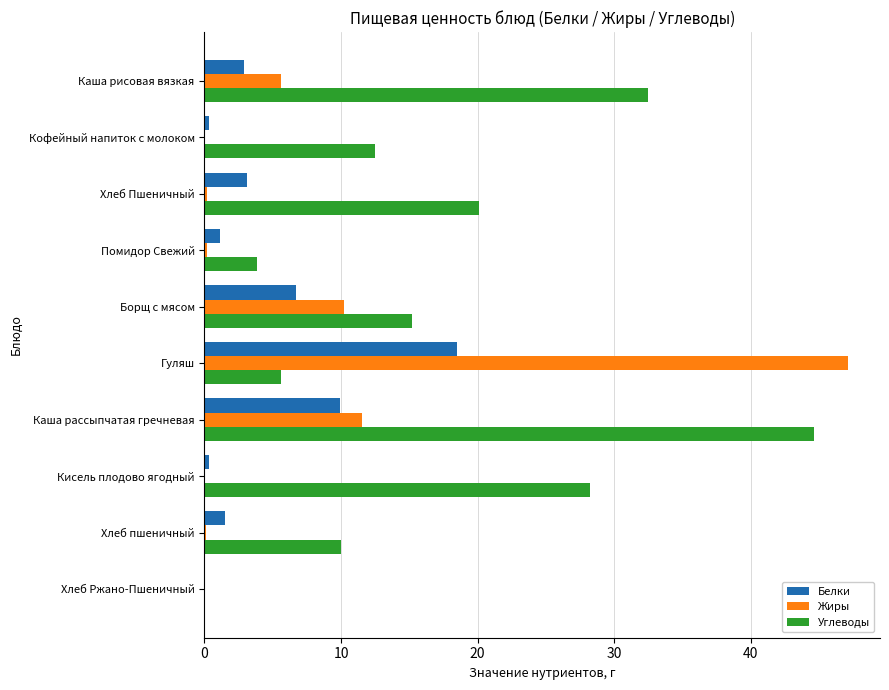

At which label is Жиры closest to 23?

Каша рассыпчатая гречневая